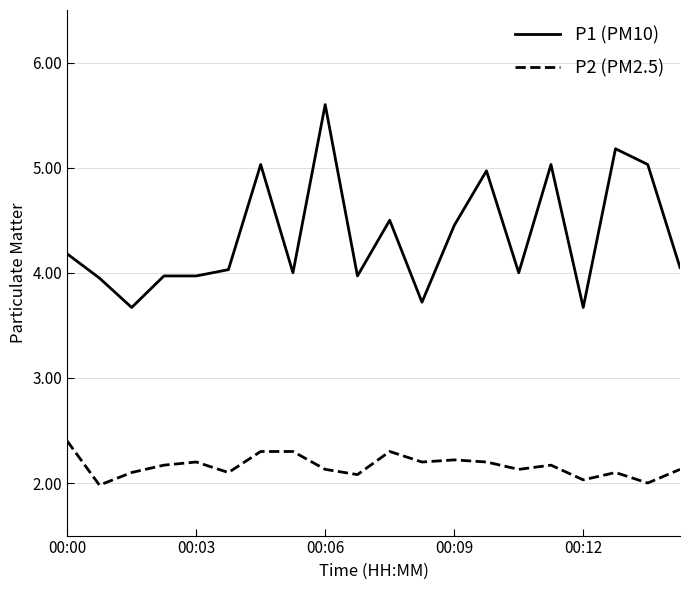

What is the difference between the maximum and minimum values in the P2 (PM2.5) series?

0.4